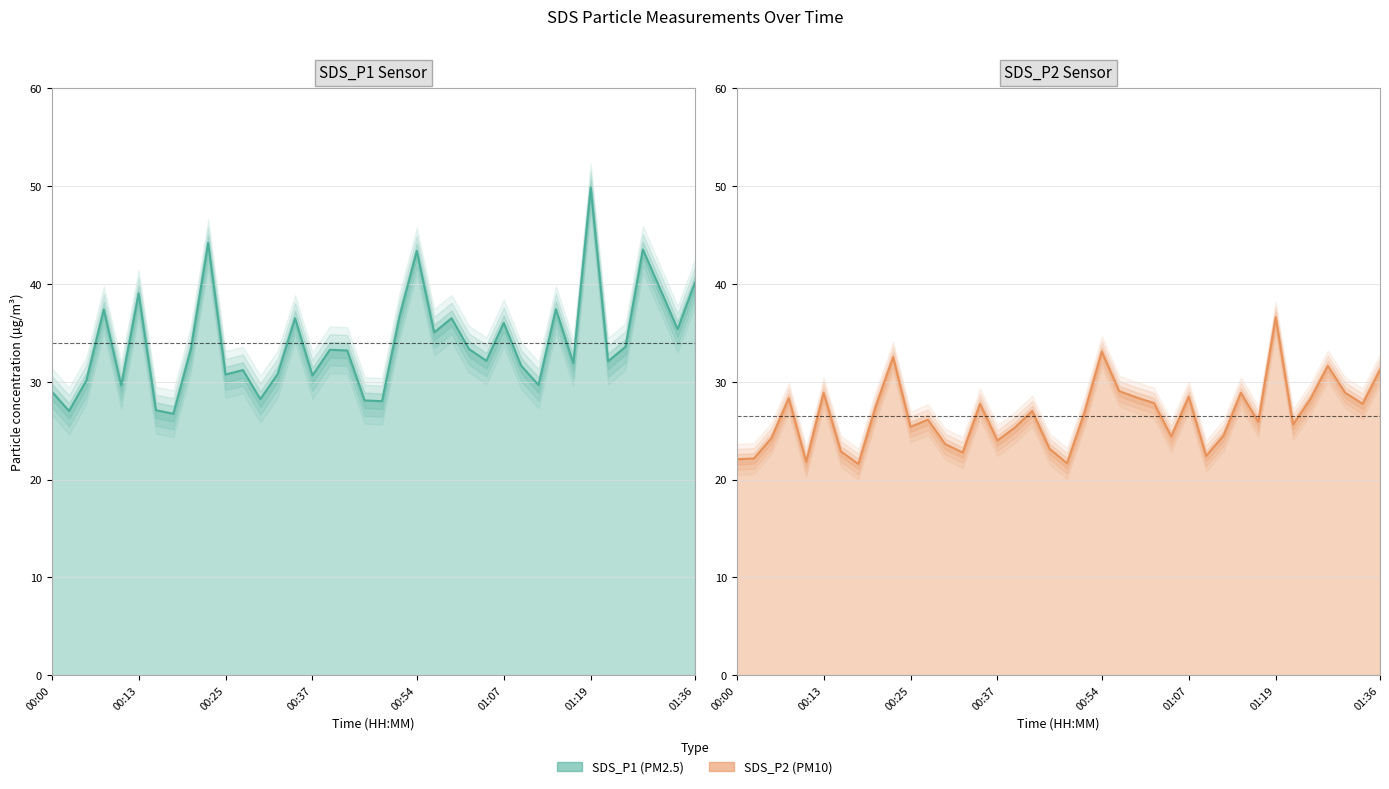

What is the greatest value displayed?

49.9